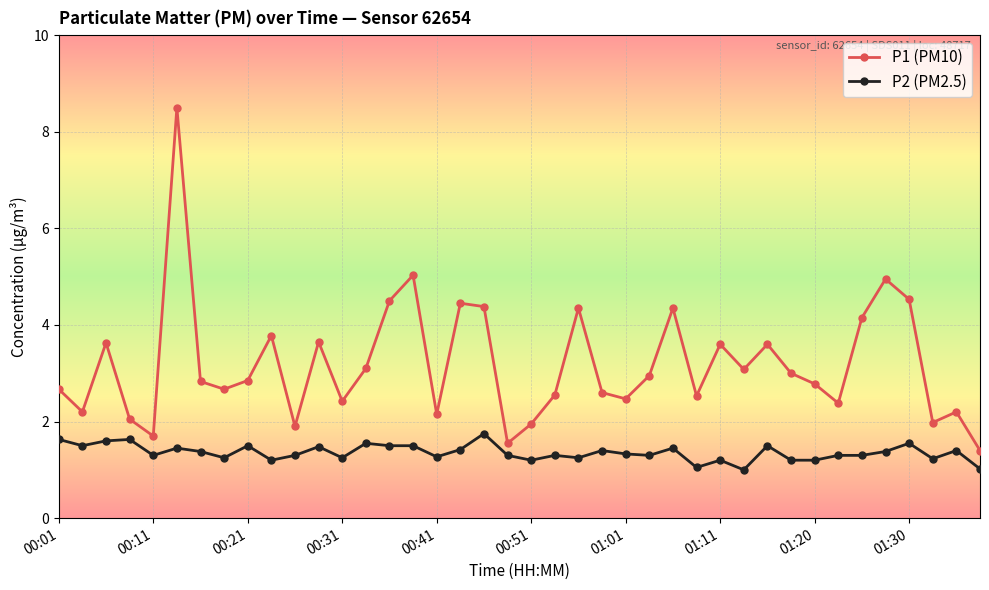

Which series has the largest range (max minus min)?

P1 (PM10)